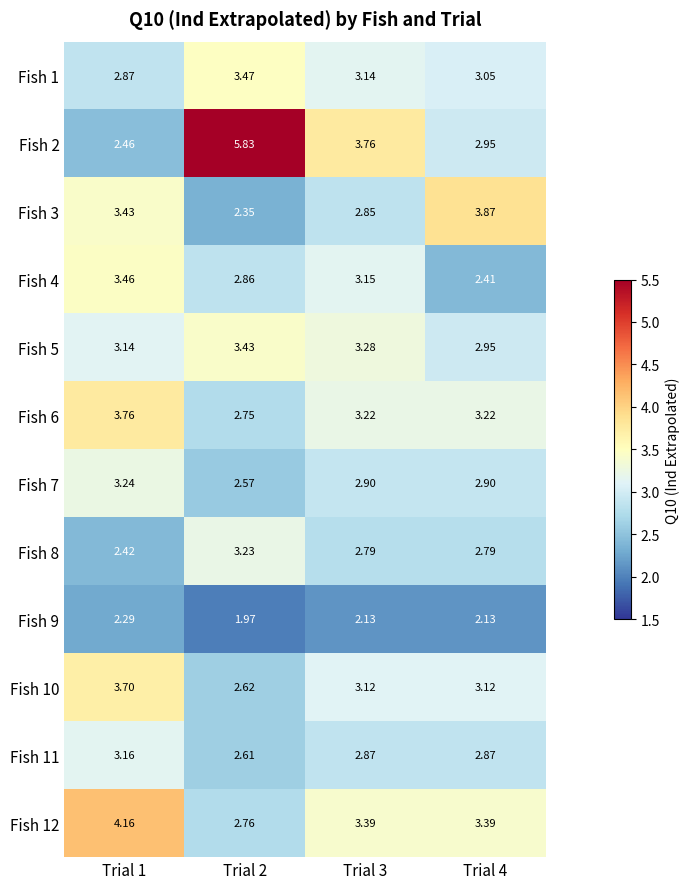

Count the number of data series in this chart.

12